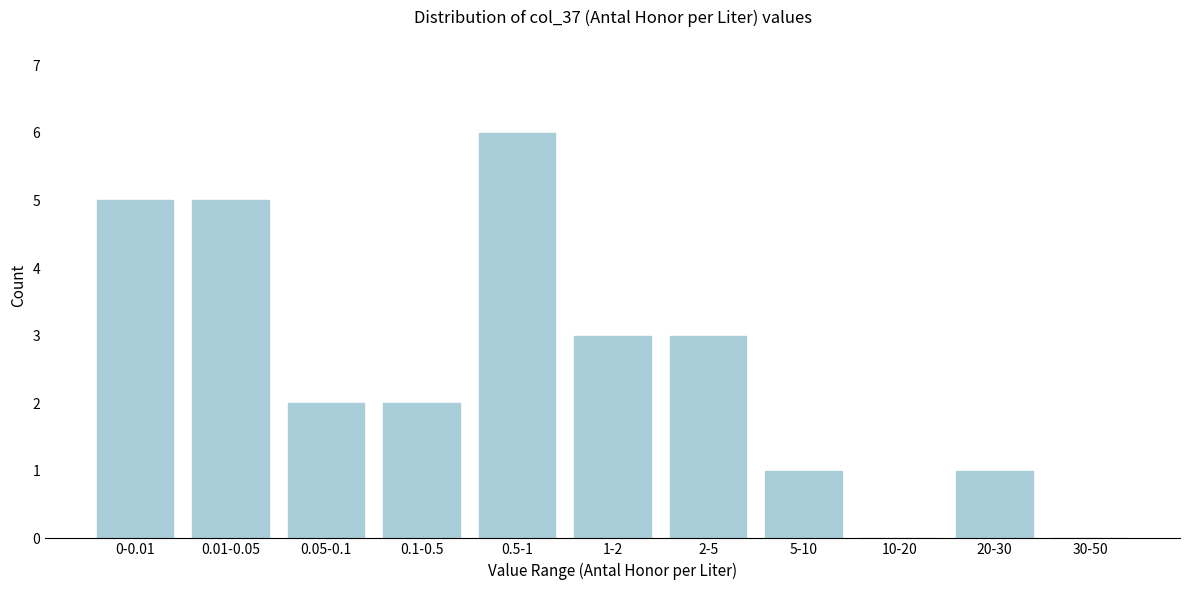

Reading right to left, list all the values displayed in this chart.

30-50=0	20-30=1	10-20=0	5-10=1	2-5=3	1-2=3	0.5-1=6	0.1-0.5=2	0.05-0.1=2	0.01-0.05=5	0-0.01=5